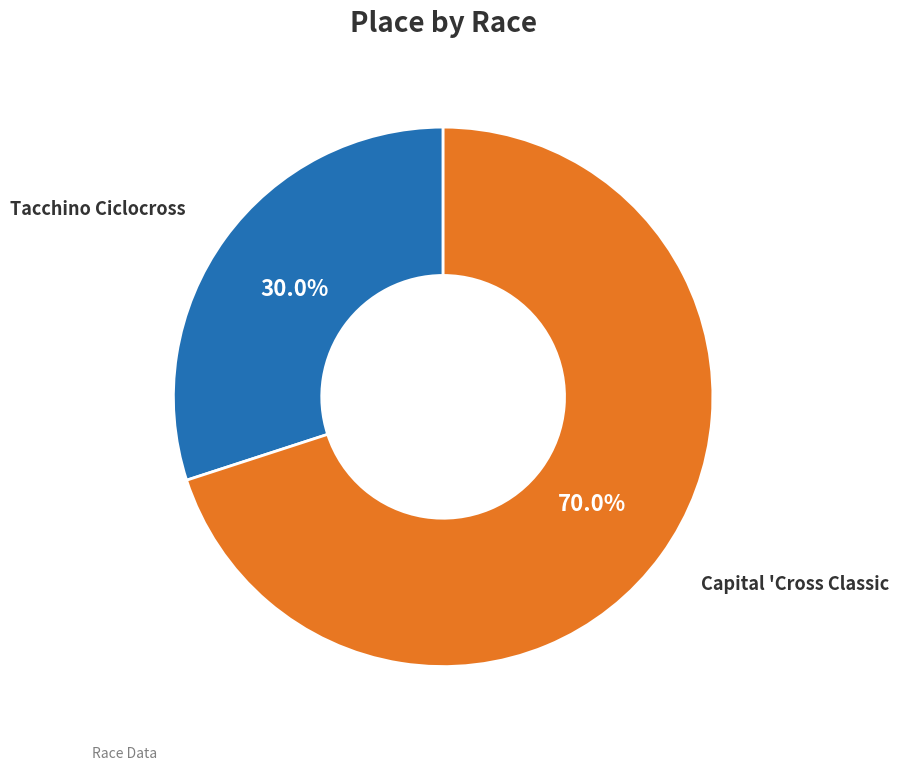

What percentage is the Capital 'Cross Classic slice, to the nearest percent?

70%